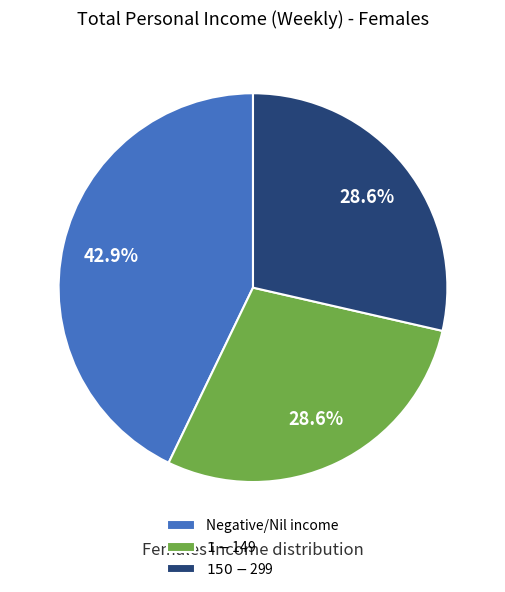

Does any single category account for the majority?

No